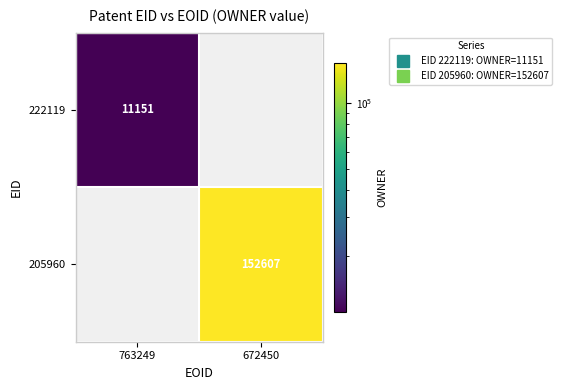

How many positive values does the 205960 series have?

1